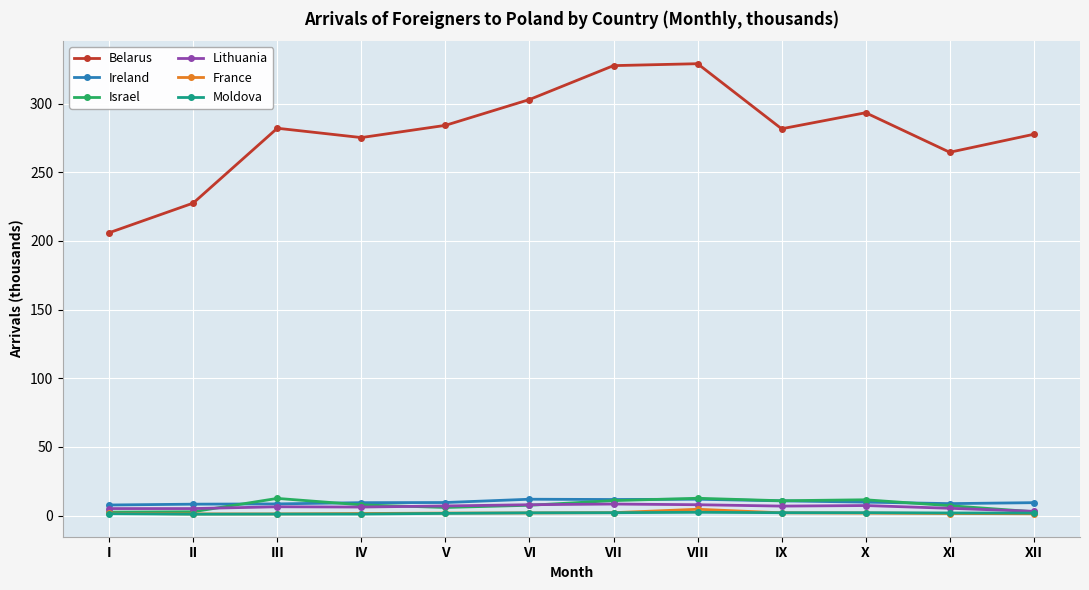

What is the spread (max minus min) of values at II?

226.6